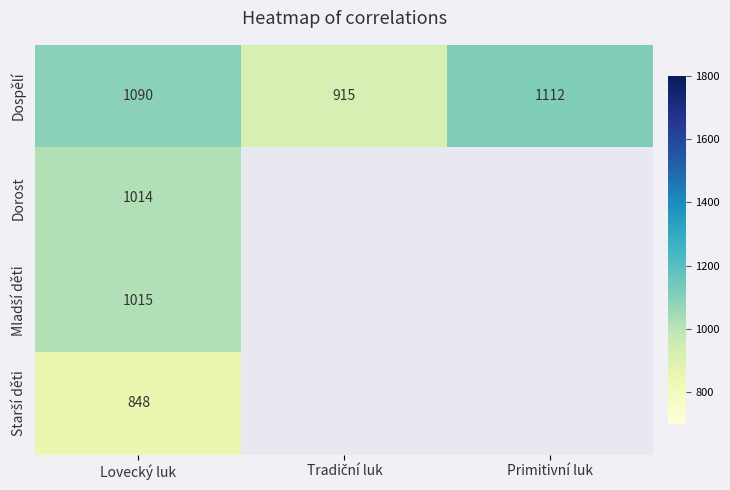

How many Dospělí values are between 915 and 1112?

3